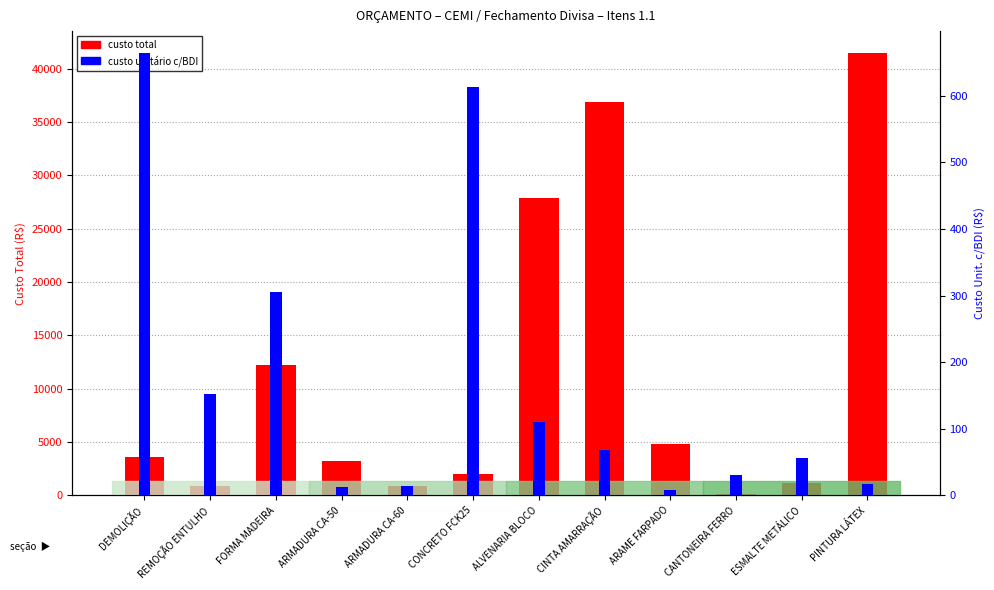

List the series in order of their peak value, highest first.

custo total, custo unitário c/BDI